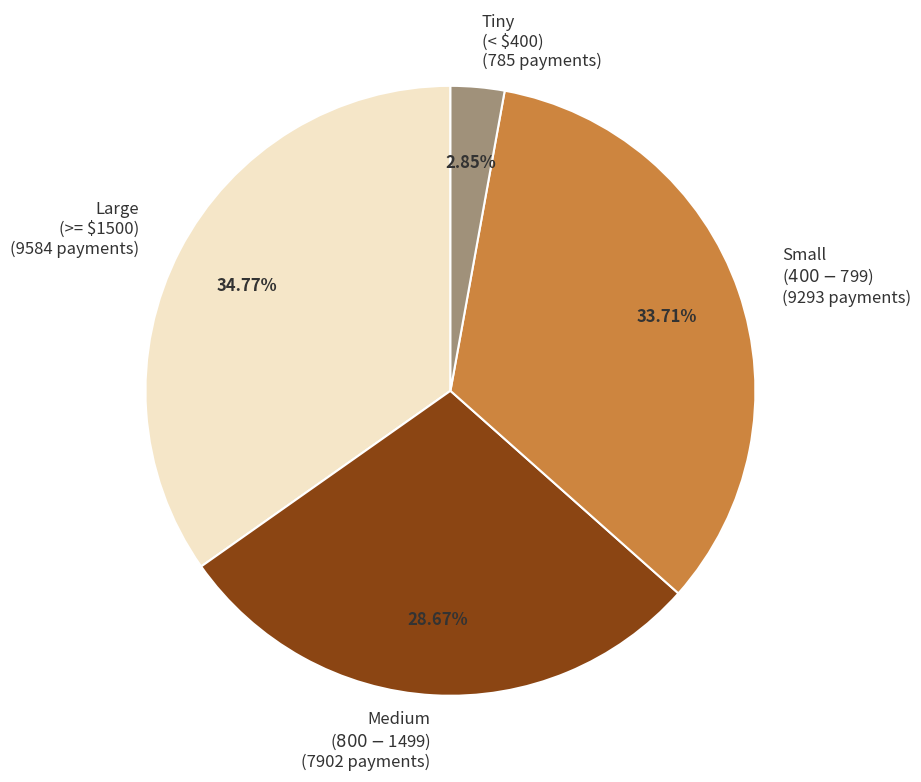

Does Large (>= $1500) (9584 payments) represent more than half of the total?

No